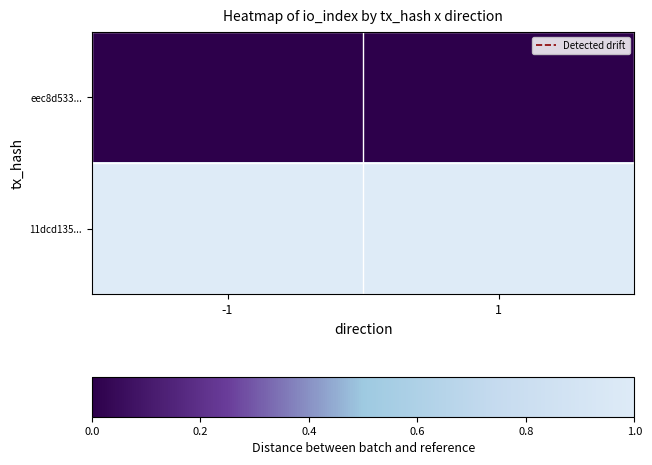

Reading right to left, transcribe all the data shown in this chart.

eec8d533...: 1=0.0	-1=0.0
11dcd135...: 1=1.0	-1=1.0